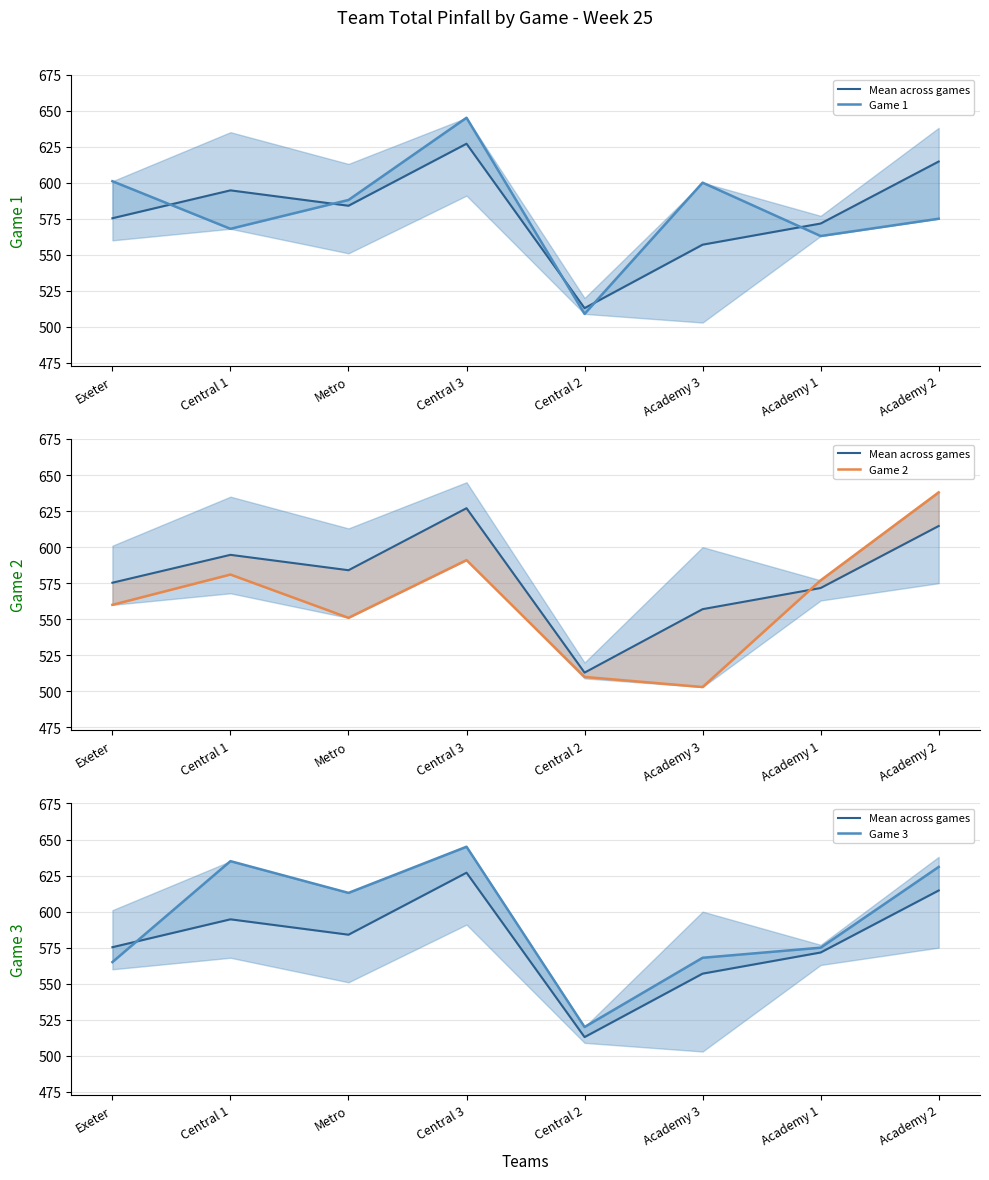

Does the chart display data point markers on the line(s)?

No